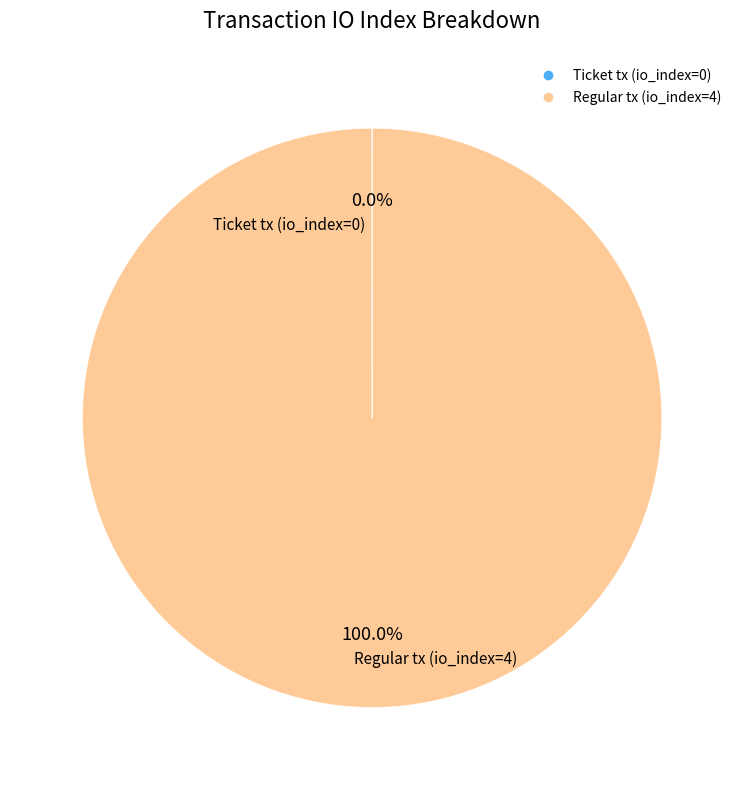

Which category has the biggest portion of the pie?

Regular tx (io_index=4)